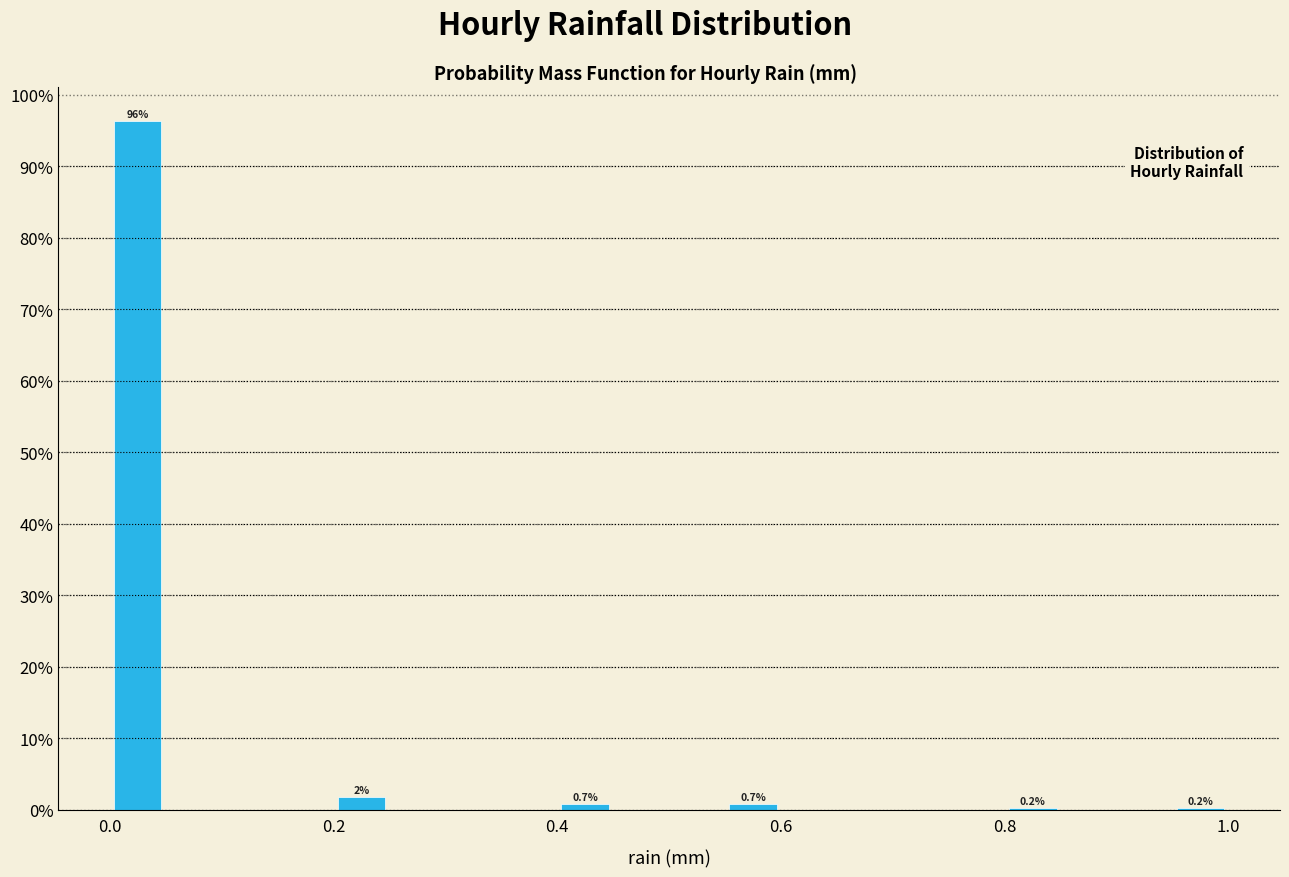

Read against the x-axis, roughly where is the centre of the tallest bar?

0.02